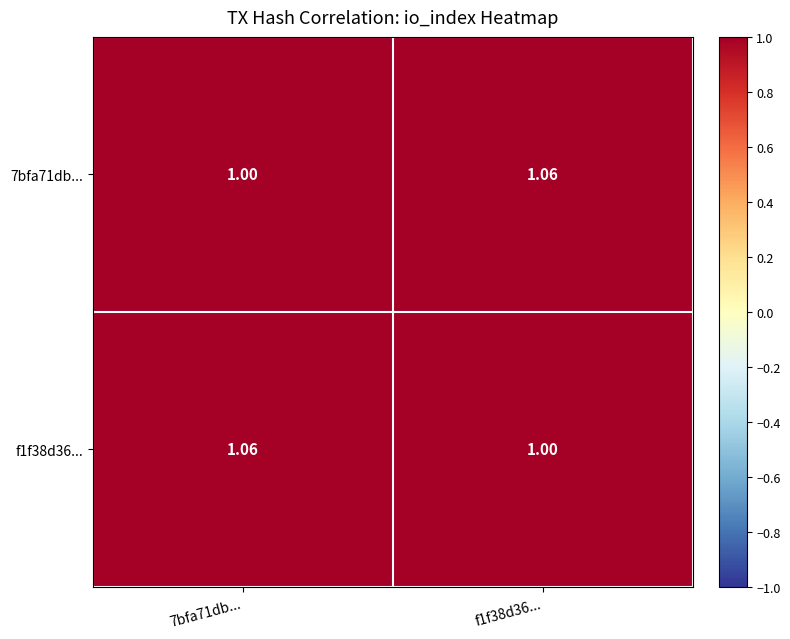

How many categories are shown in the chart?

2